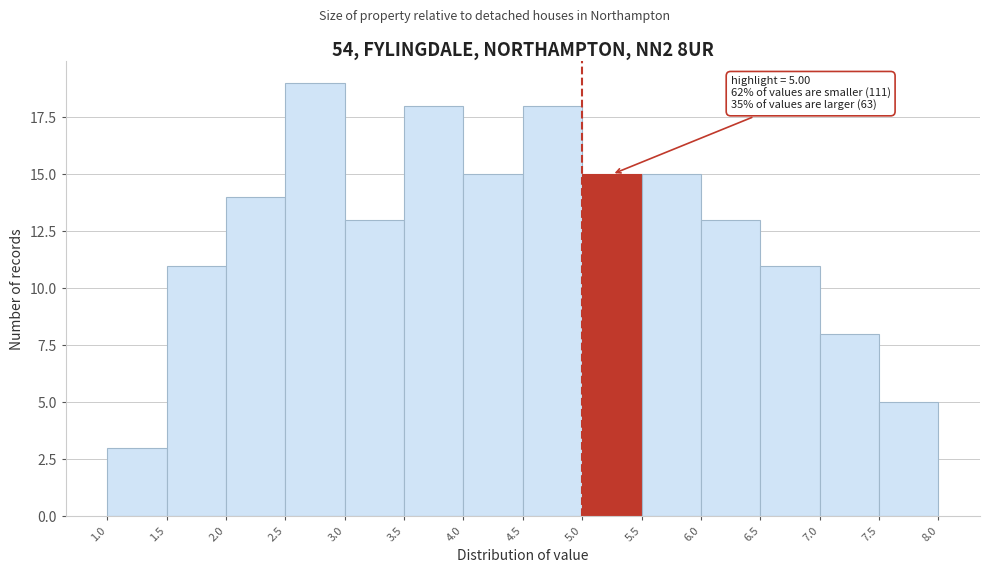

Over which range of the x-axis is the bar tallest?

2.5 to 3.0